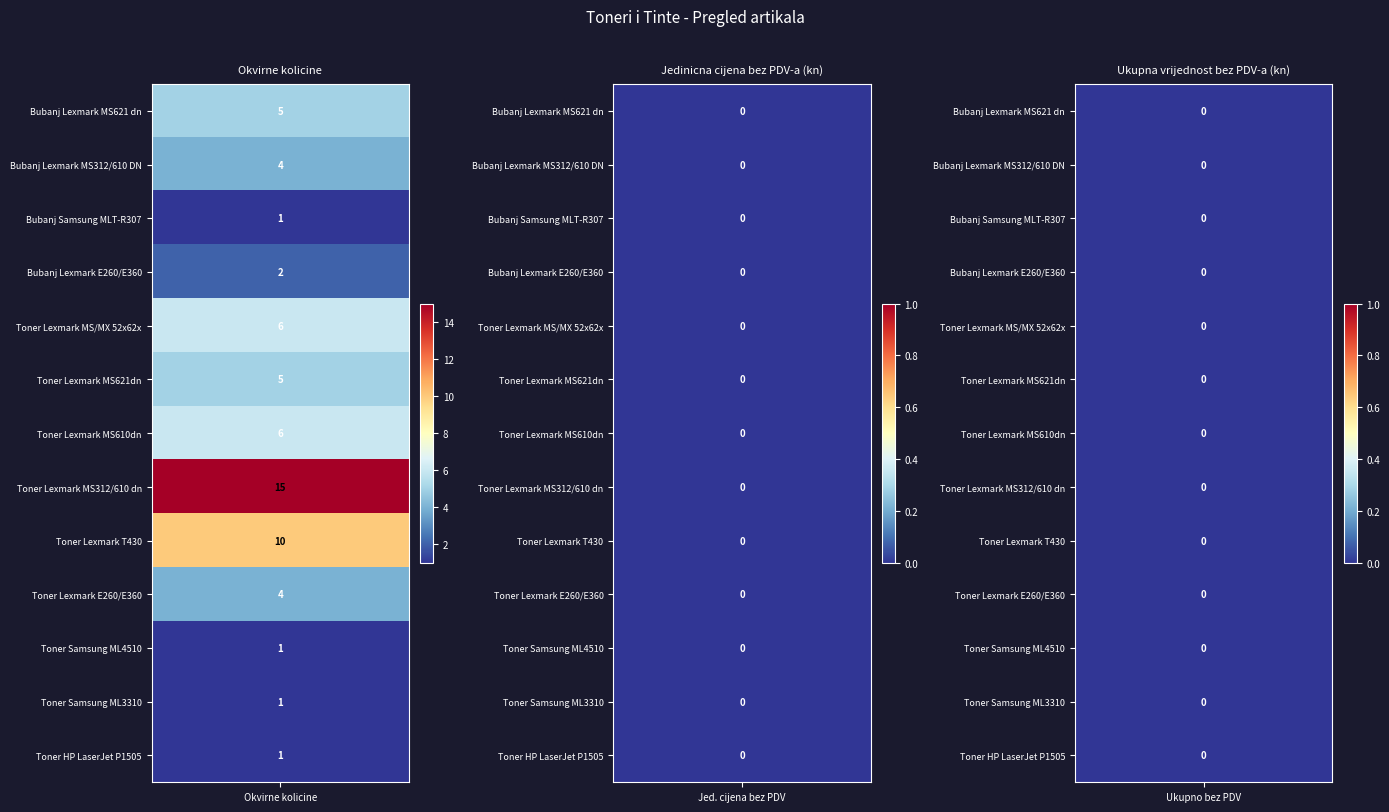

Reading left to right, extract all data points from this chart.

Bubanj Lexmark MS621 dn: 5	0	0
Bubanj Lexmark MS312/610 DN: 4	0	0
Bubanj Samsung MLT-R307: 1	0	0
Bubanj Lexmark E260/E360: 2	0	0
Toner Lexmark MS/MX 52x62x: 6	0	0
Toner Lexmark MS621dn: 5	0	0
Toner Lexmark MS610dn: 6	0	0
Toner Lexmark MS312/610 dn: 15	0	0
Toner Lexmark T430: 10	0	0
Toner Lexmark E260/E360: 4	0	0
Toner Samsung ML4510: 1	0	0
Toner Samsung ML3310: 1	0	0
Toner HP LaserJet P1505: 1	0	0